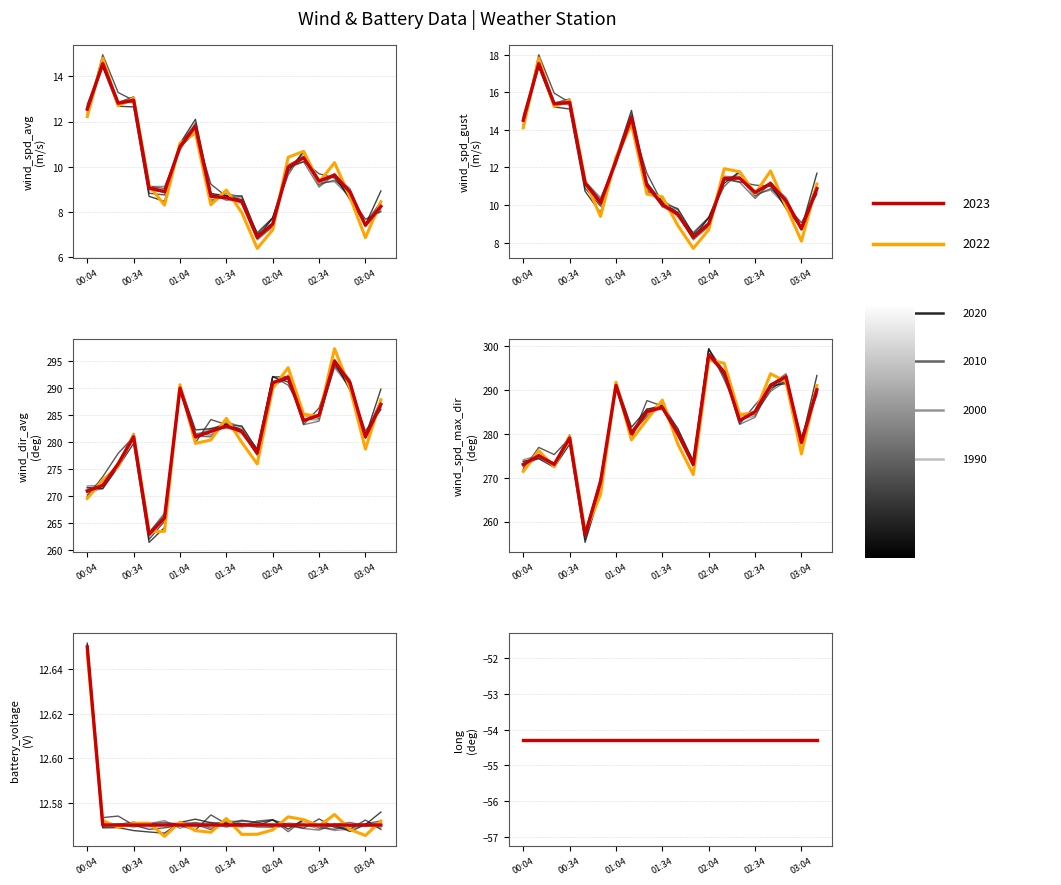

At which category does wind_dir_avg reach its first local peak?

00:34